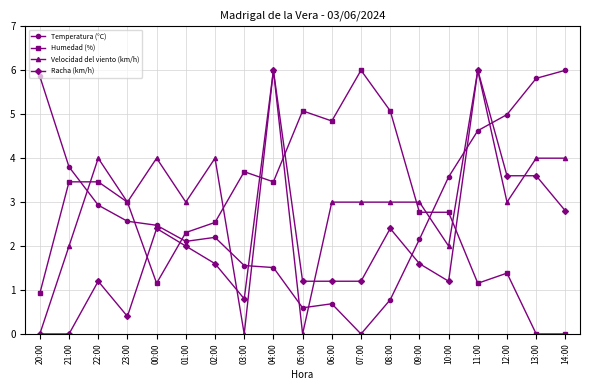

What value does the Temperatura (°C) series have at 13:00?

5.8